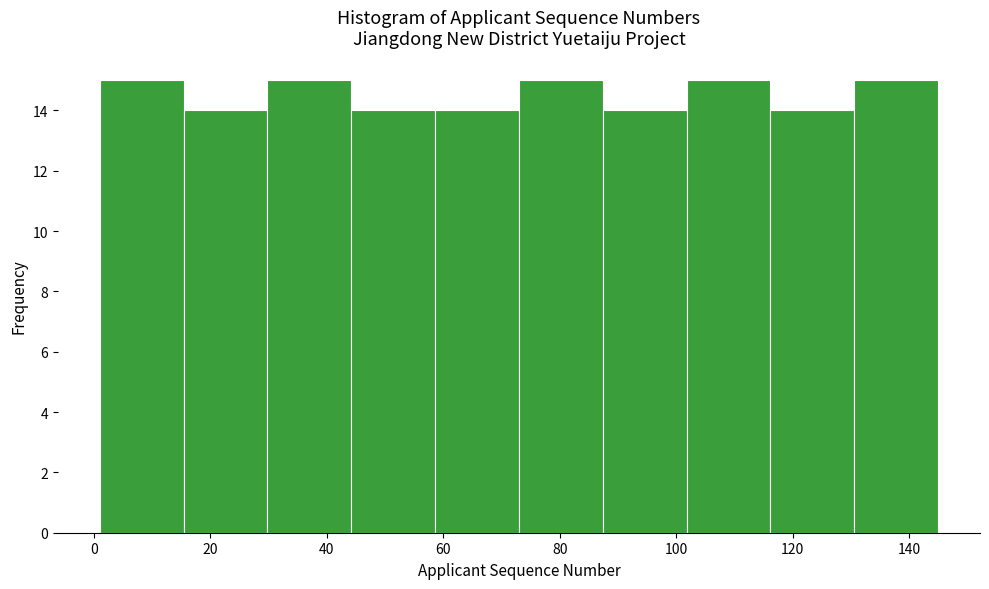

Reading left to right, list every bar in this chart as the range it spans on the x-axis followed by its height. Neither the bar edges nor the heights are printed on the chart, so give them approximately, as read against the axes.

1.0 to 15.4: 15
15.4 to 29.8: 14
29.8 to 44.2: 15
44.2 to 58.6: 14
58.6 to 73.0: 14
73.0 to 87.4: 15
87.4 to 101.8: 14
101.8 to 116.2: 15
116.2 to 130.6: 14
130.6 to 145.0: 15